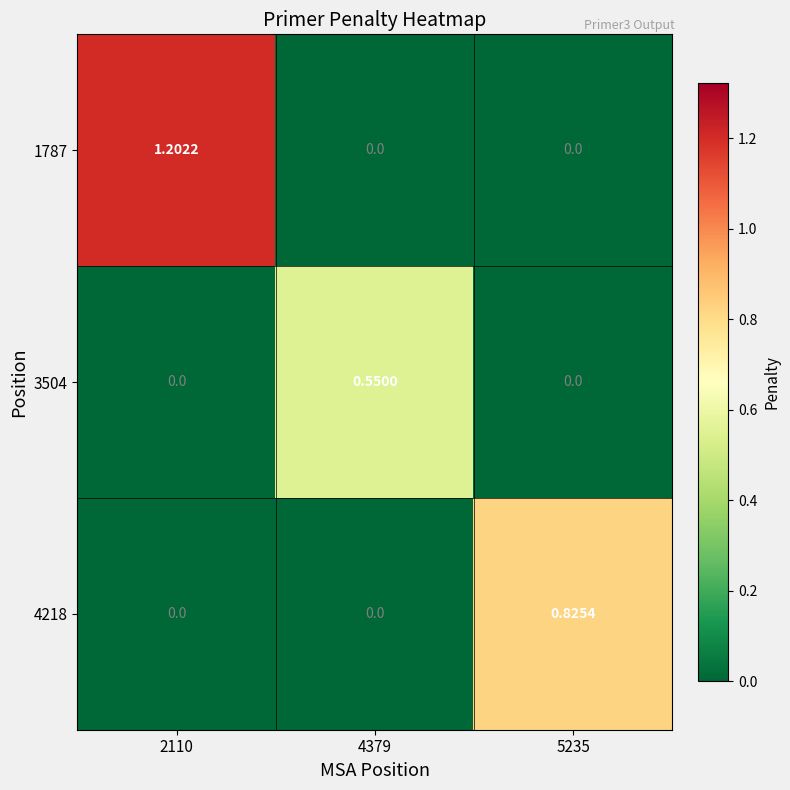

Is the value of 1787 at 2110 greater than the value of 4218 at 5235?

Yes